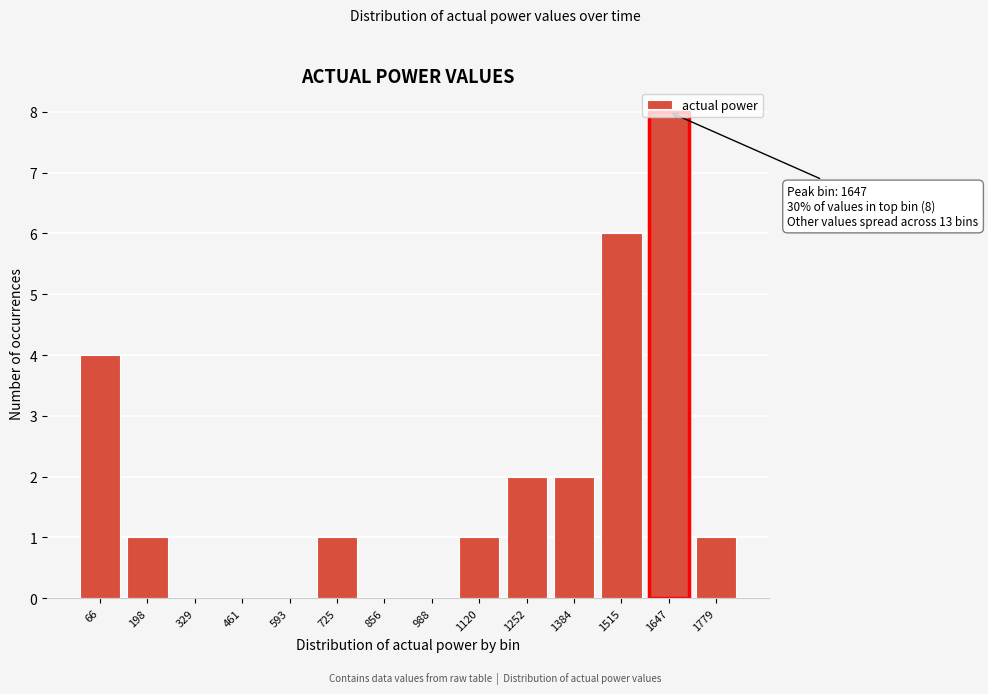

What is the change in value from 66 to 1647?

+4